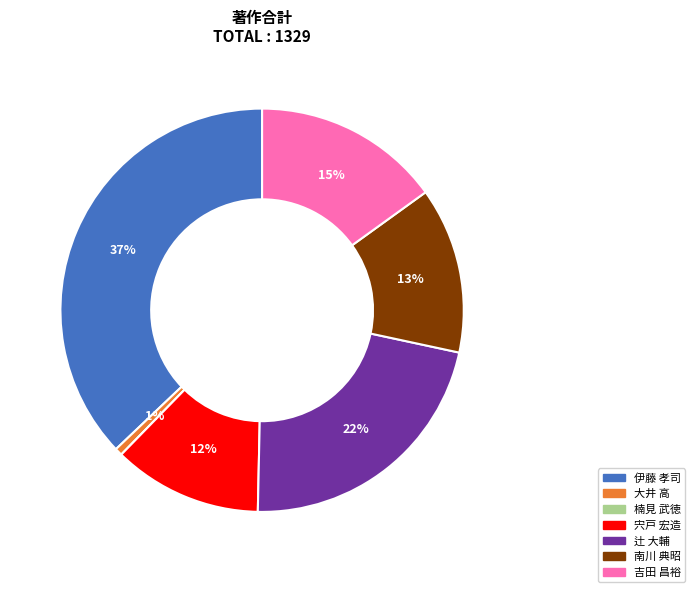

Approximately how many times larger is the value at 宍戸 宏造 compared to 南川 典昭?

0.9